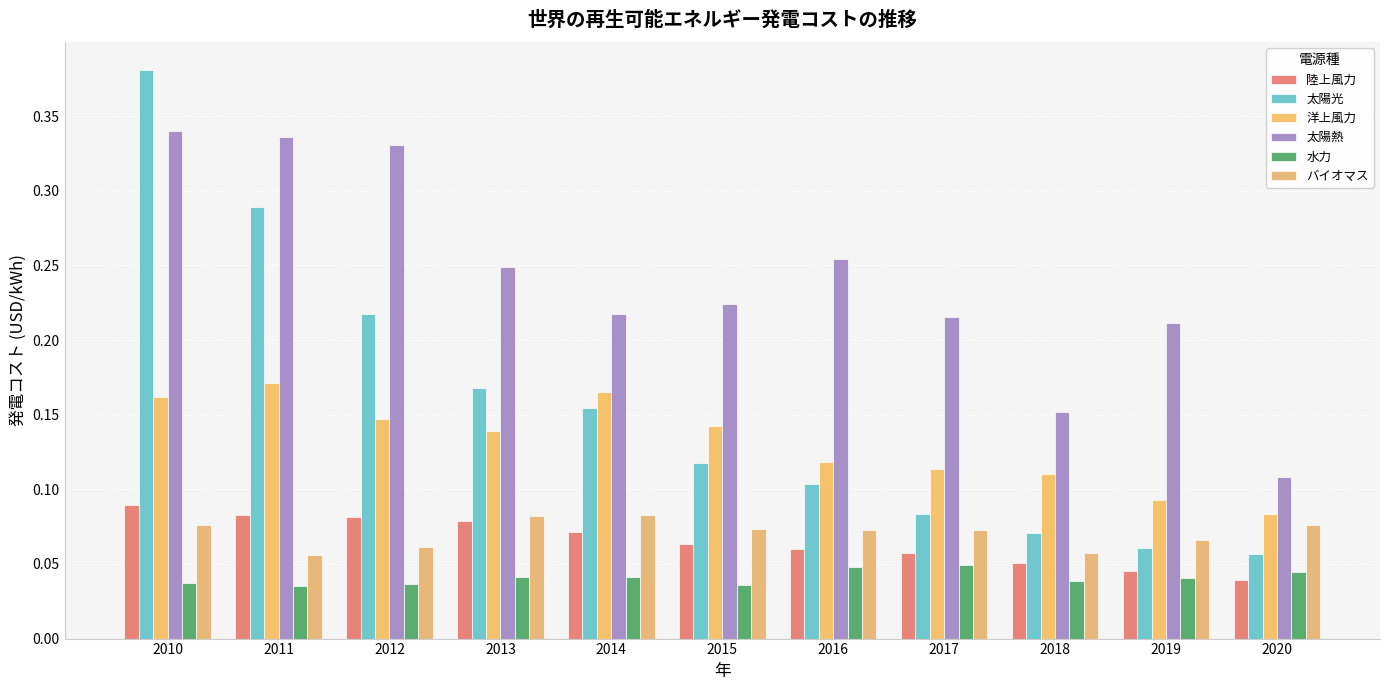

What is the difference between the second highest and minimum values in the 太陽熱 series?

0.2